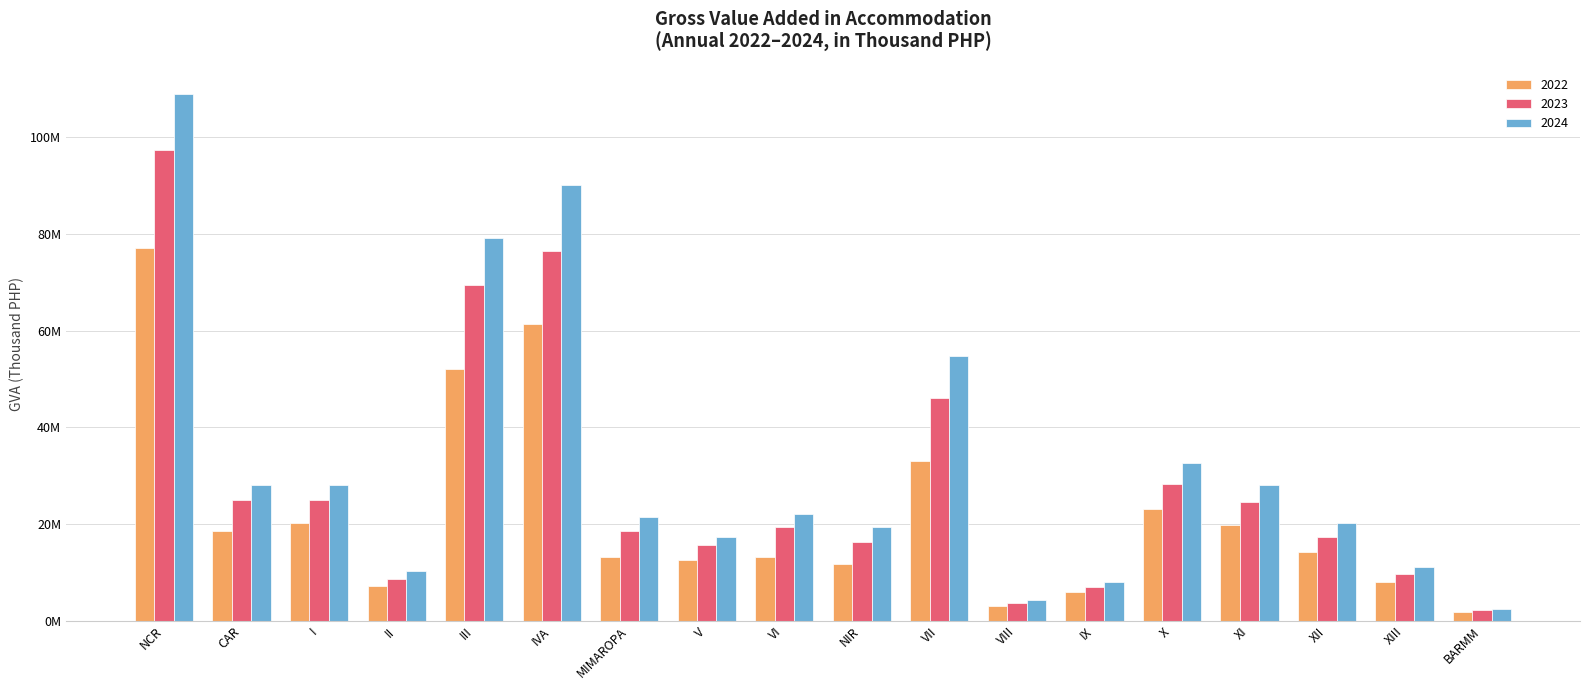

Reading left to right, what are all the values shown in this chart?

2022: NCR=77076648.1	CAR=18621316.3	I=20195044.6	II=7148232.8	III=52016362.8	IVA=61408633.3	MIMAROPA=13249135.7	V=12507438.5	VI=13235242.8	NIR=11732364.7	VII=33054276.6	VIII=2983574.0	IX=5827674.4	X=23134553.4	XI=19838473.3	XII=14279704.9	XIII=8070262.0	BARMM=1764959.4
2023: NCR=97436105.7	CAR=25036139.4	I=24991427.6	II=8583665.2	III=69404334.2	IVA=76434174.5	MIMAROPA=18439745.4	V=15544076.4	VI=19416756.3	NIR=16345012.3	VII=45973361.2	VIII=3674071.9	IX=7041594.8	X=28316031.2	XI=24534007.7	XII=17350622.1	XIII=9570700.4	BARMM=2117563.6
2024: NCR=108932122.5	CAR=28110895.8	I=28050832.0	II=10201596.8	III=79161356.0	IVA=90083644.5	MIMAROPA=21509104.4	V=17340995.5	VI=21997220.3	NIR=19356067.8	VII=54784122.7	VIII=4245022.0	IX=8077895.0	X=32514512.0	XI=28006899.2	XII=20206421.0	XIII=11049797.8	BARMM=2328392.2